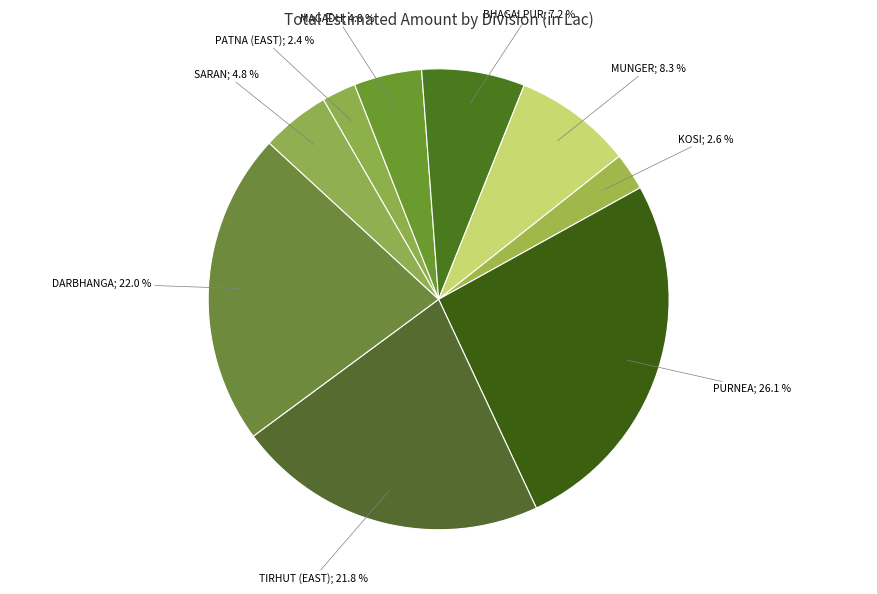

Which slice is the largest?

PURNEA